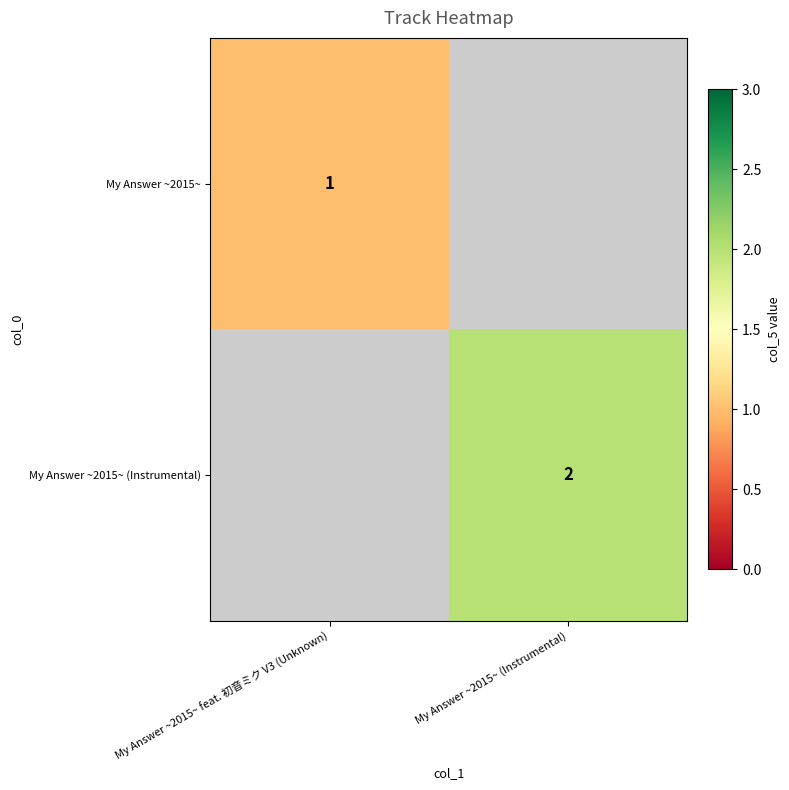

How many series are shown in this chart?

2